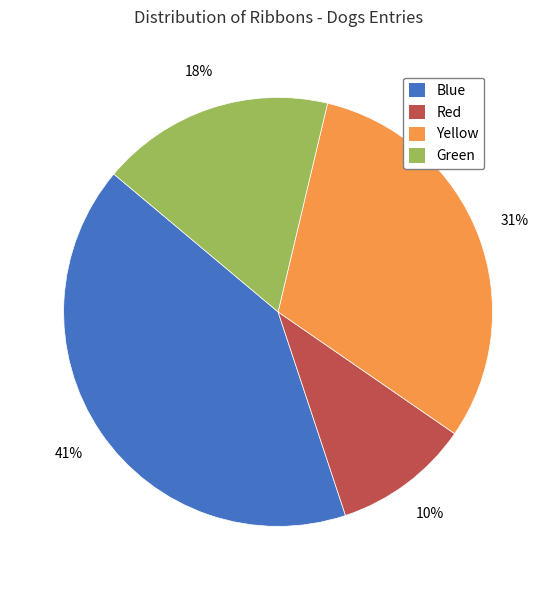

To the nearest percent, what is the difference between the Yellow and Red slice percentages?

21%